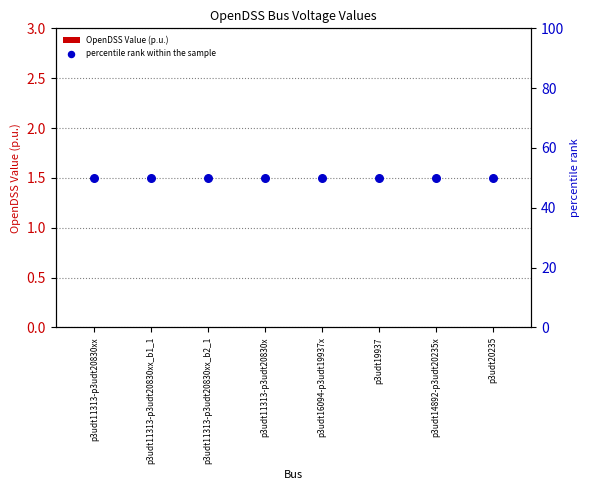

Is the value of OpenDSS Value (p.u.) at p3udt20235 greater than the value of percentile rank within the sample at p3udt16094-p3udt19937x?

No